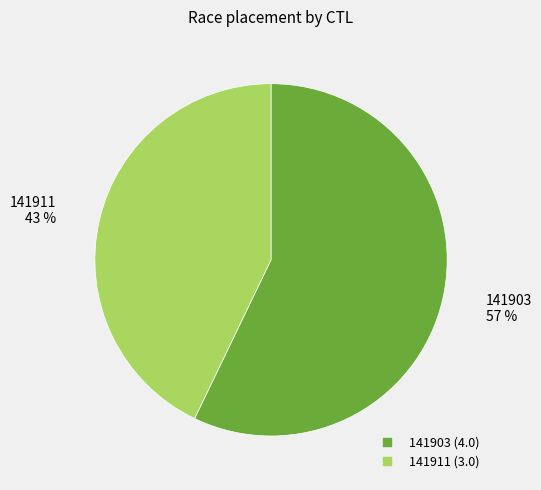

How many slices are in this pie chart?

2